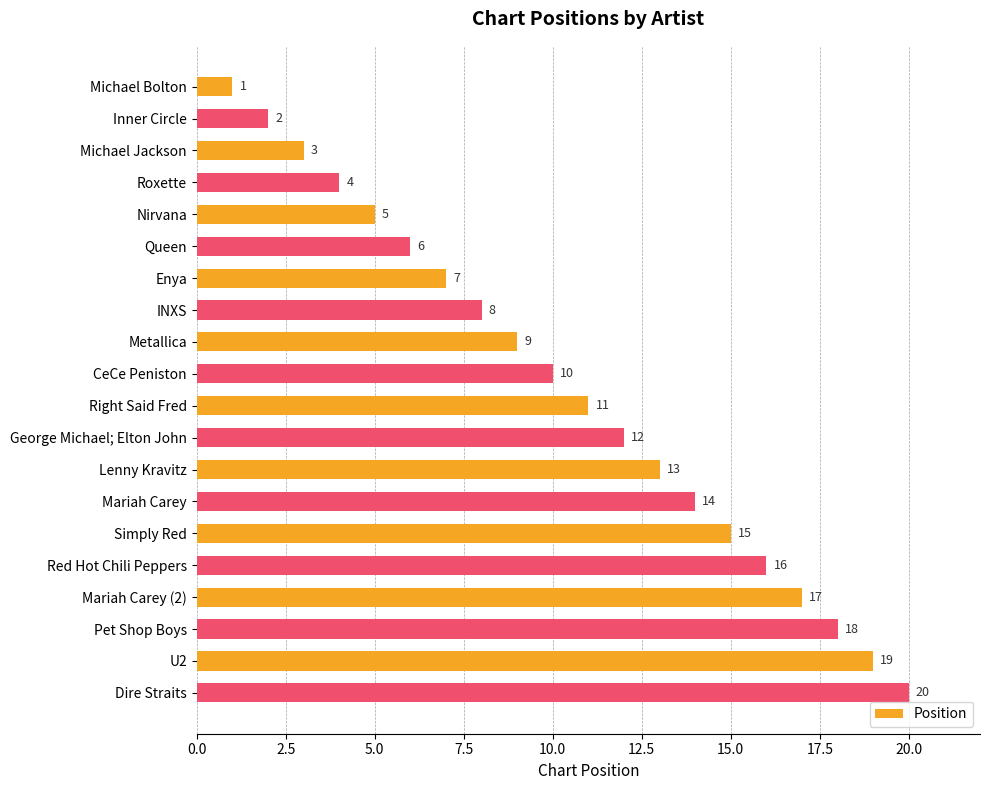

What is the label of the 11th bar from the top?

Right Said Fred